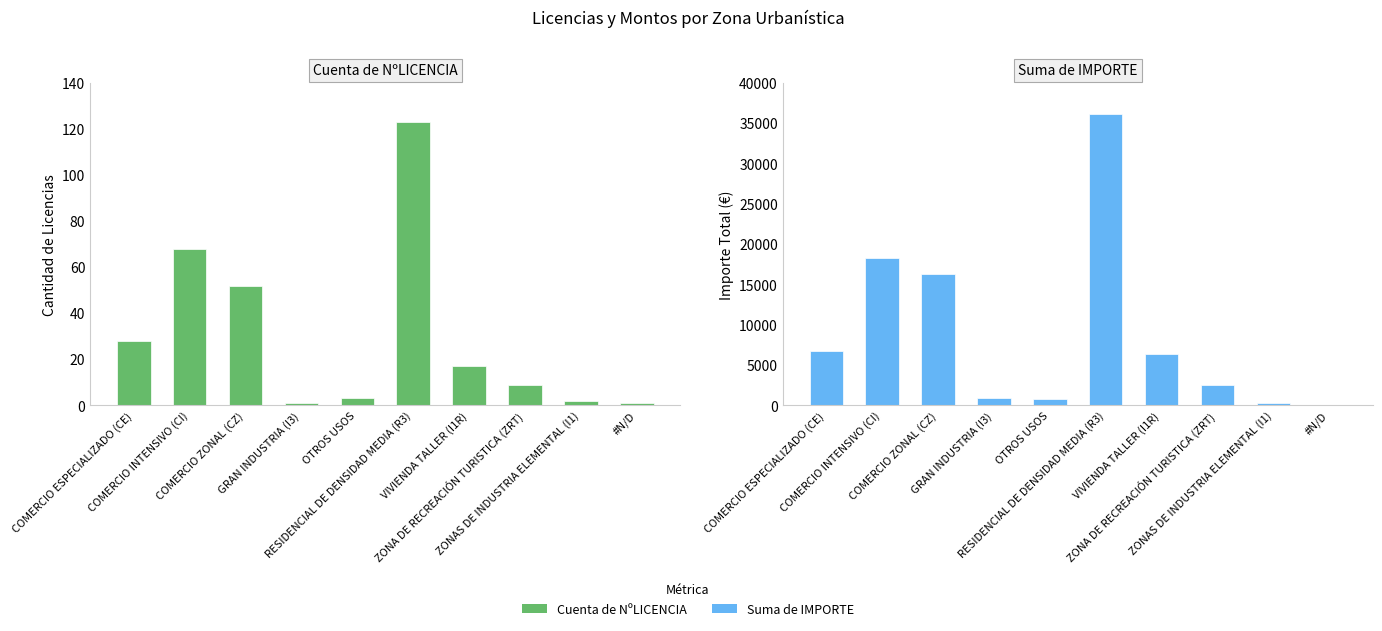

What is the highest value of the Suma de IMPORTE series?

36164.1